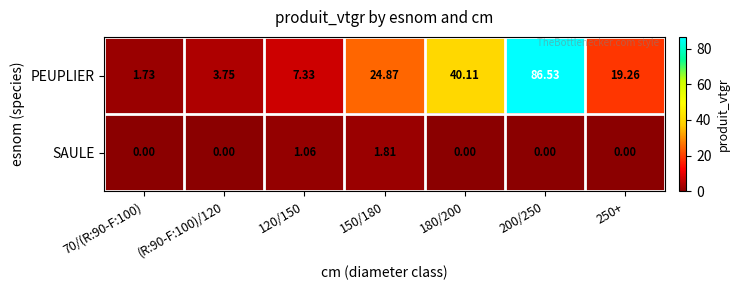

Rank the series at 180/200 from highest to lowest value.

PEUPLIER, SAULE